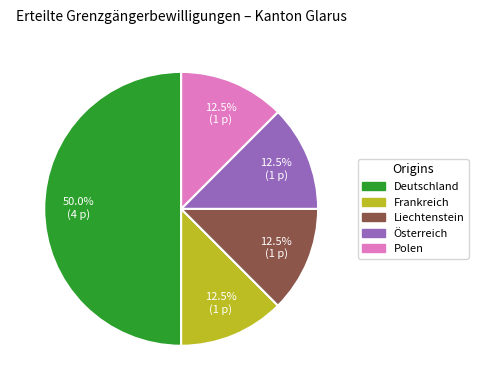

What is the total percentage of Liechtenstein and Frankreich?

25.0%